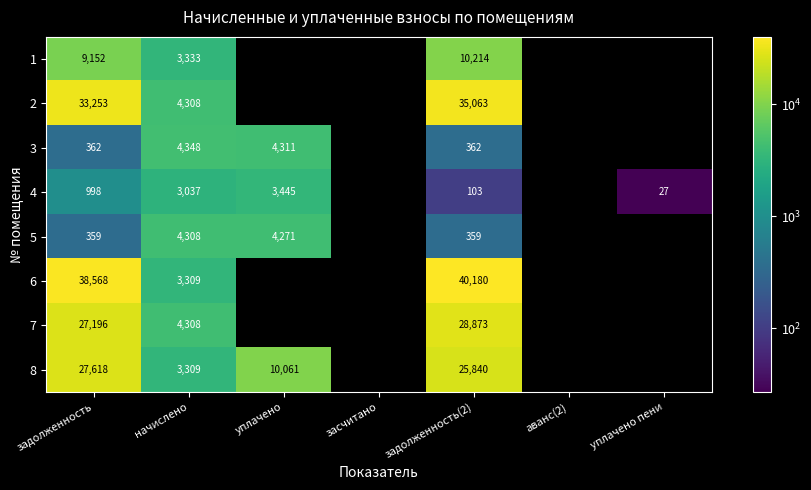

Is the value of 3 at задолженность greater than the value of 2 at задолженность(2)?

No